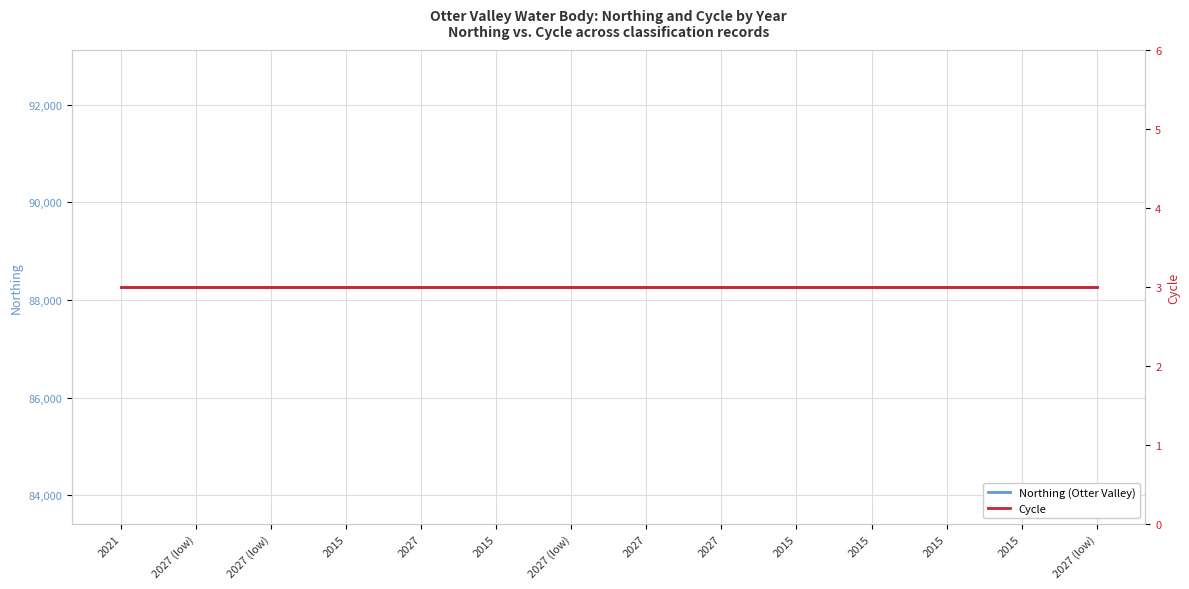

What is the average value of the Cycle series?

3